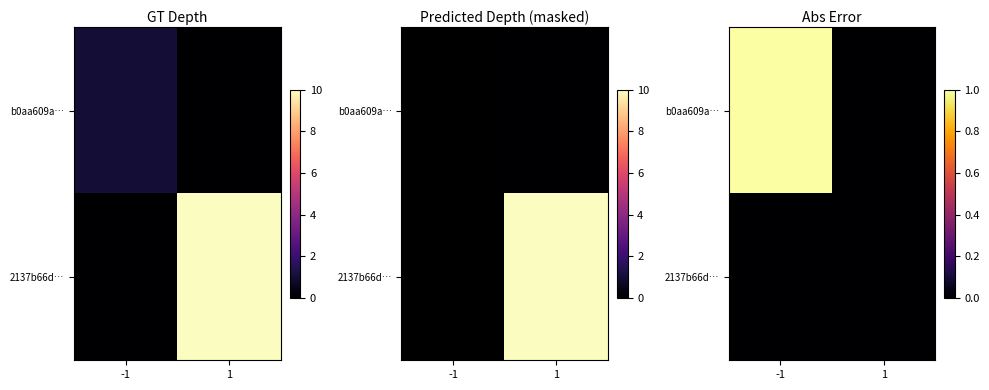

At how many categories does at least one series exceed 0?

1